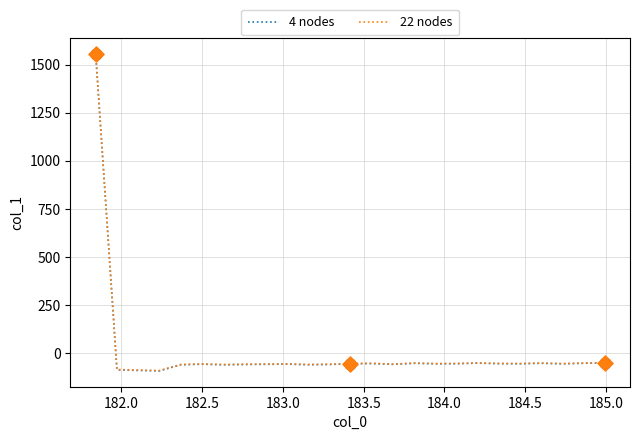

What are all the series names shown in the legend?

4 nodes, 22 nodes